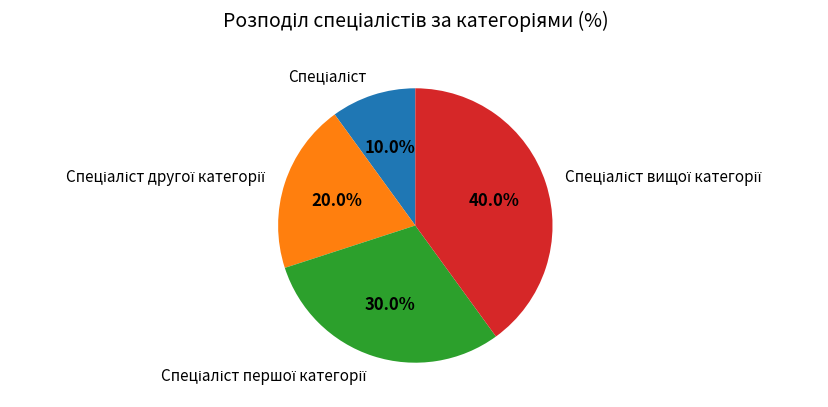

To the nearest percent, what is the average slice percentage?

25%